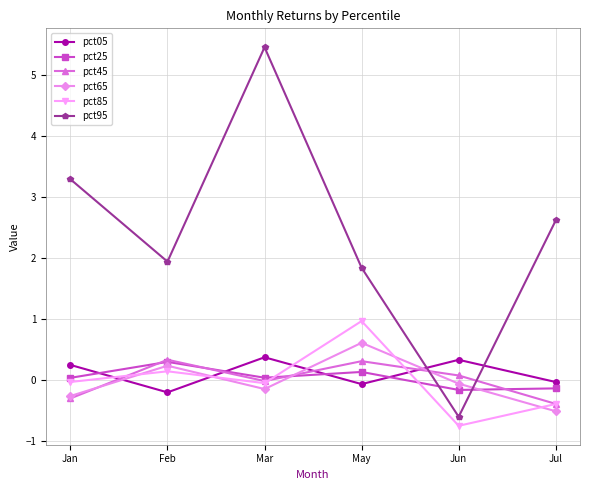

Where does the pct85 series first go above 0?

Feb